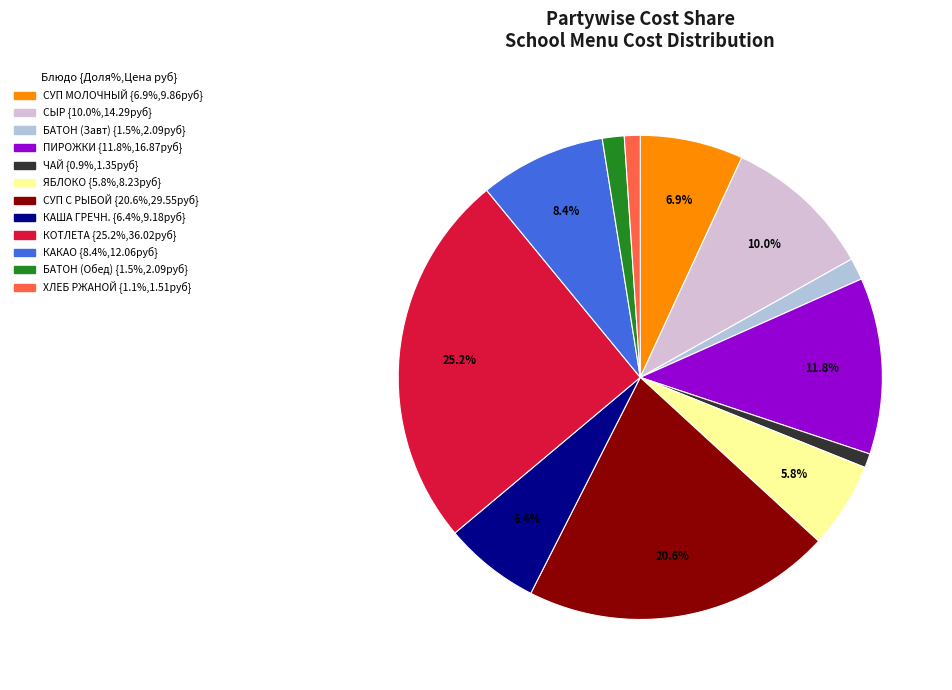

Does any single category account for the majority?

No